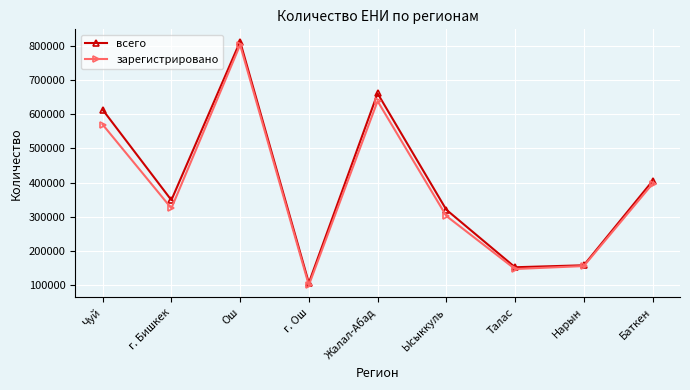

Reading right to left, what are all the values shown in this chart?

всего: 404486	156934	151118	320177	661813	105180	814298	348341	613935
зарегистрировано: 396092	154601	145978	301832	639196	98596	804326	324451	570323